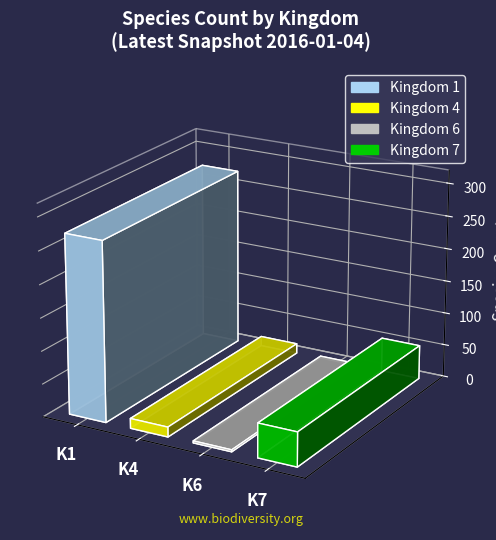

The value at 1 is 273. True or false?

True